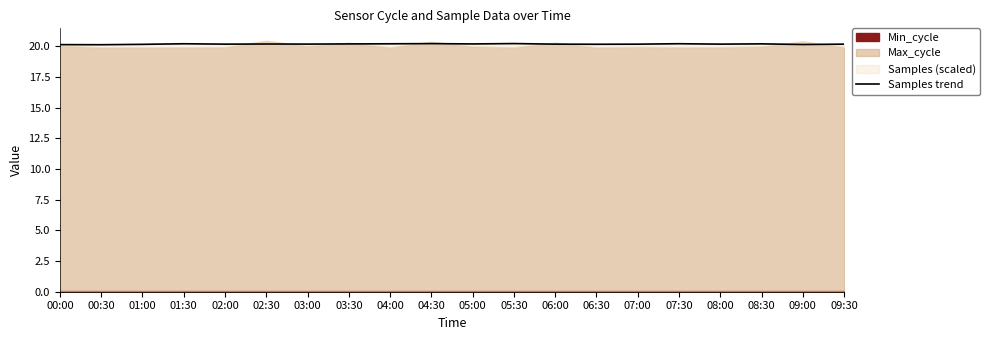

What is the value of the 8th point from the left?

20.2